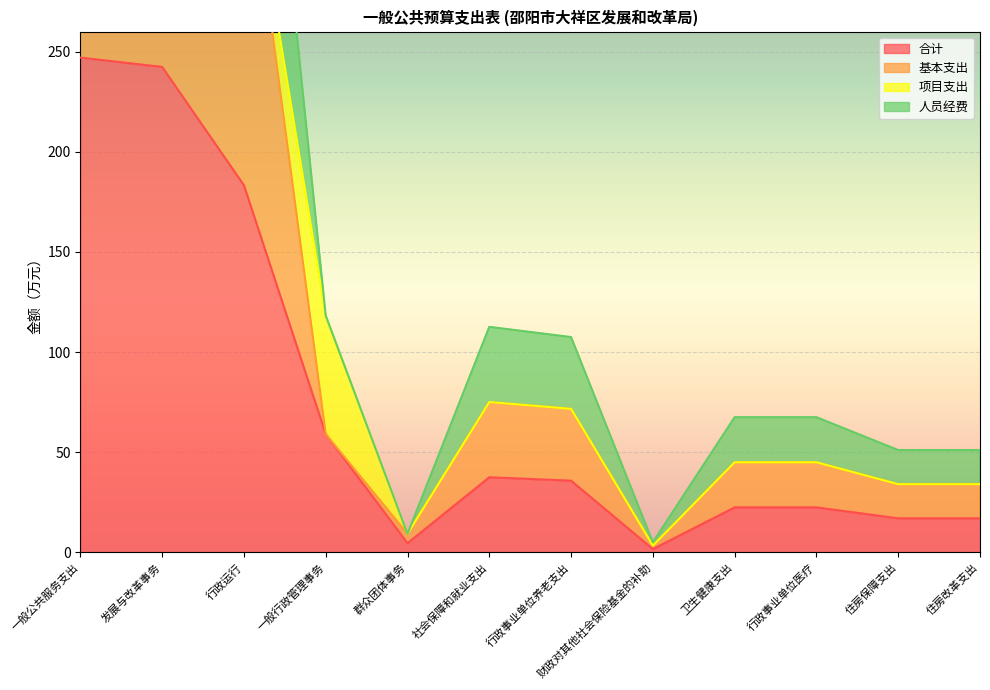

What is the label of the 10th point from the left?

行政事业单位医疗